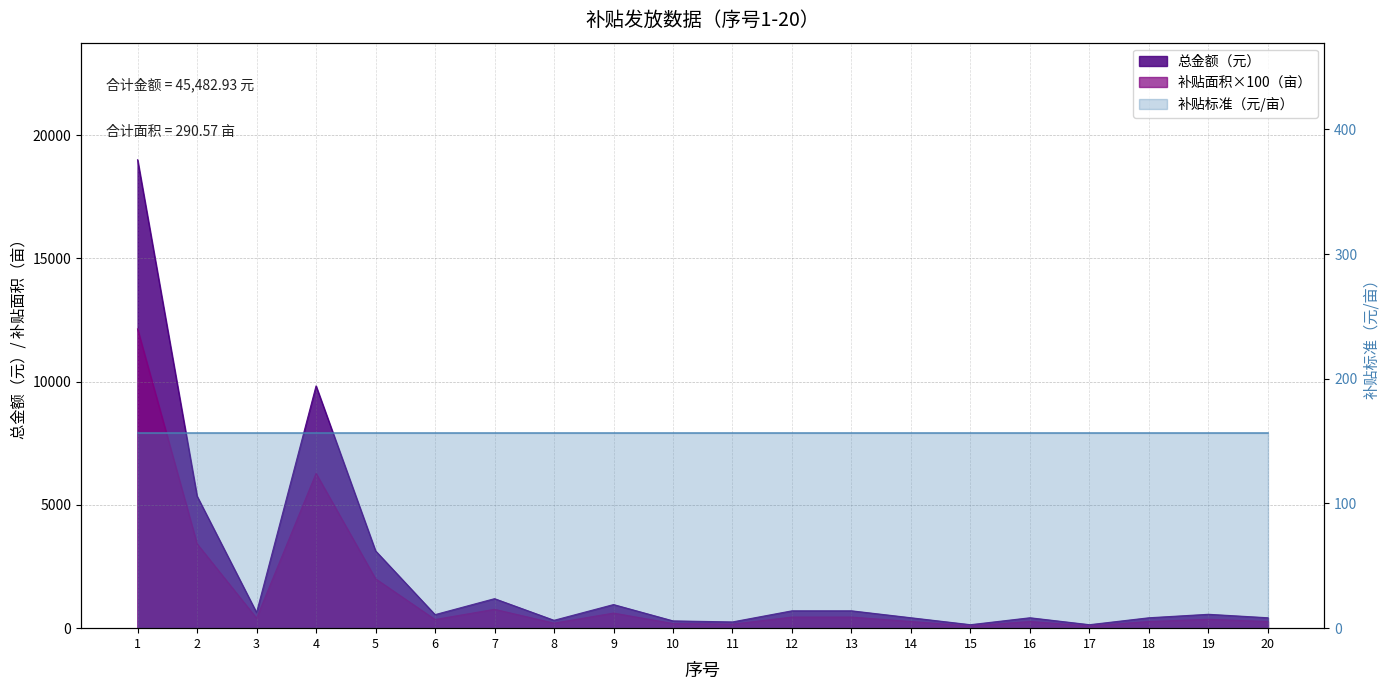

How many interior local valleys does the 总金额（元） series have?

6